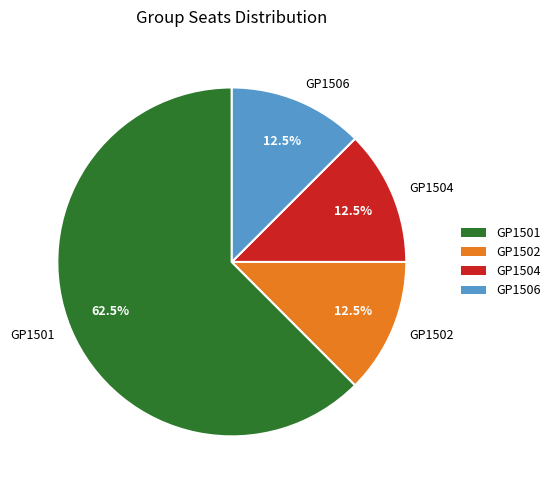

Is the sum of GP1506 and GP1501 greater than half?

Yes